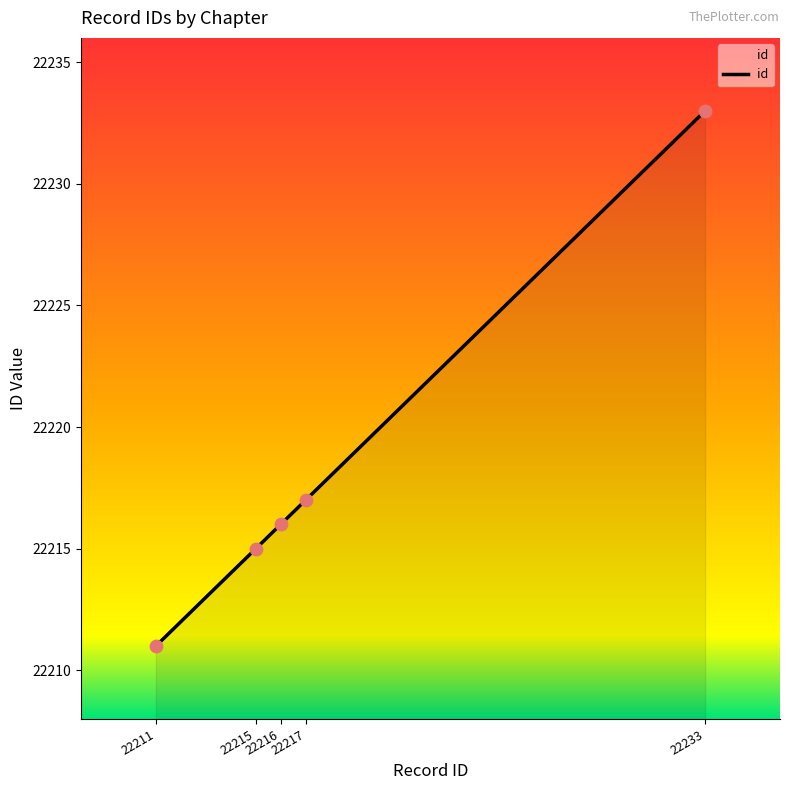

Which has a higher value, 22233 or 22211?

22233